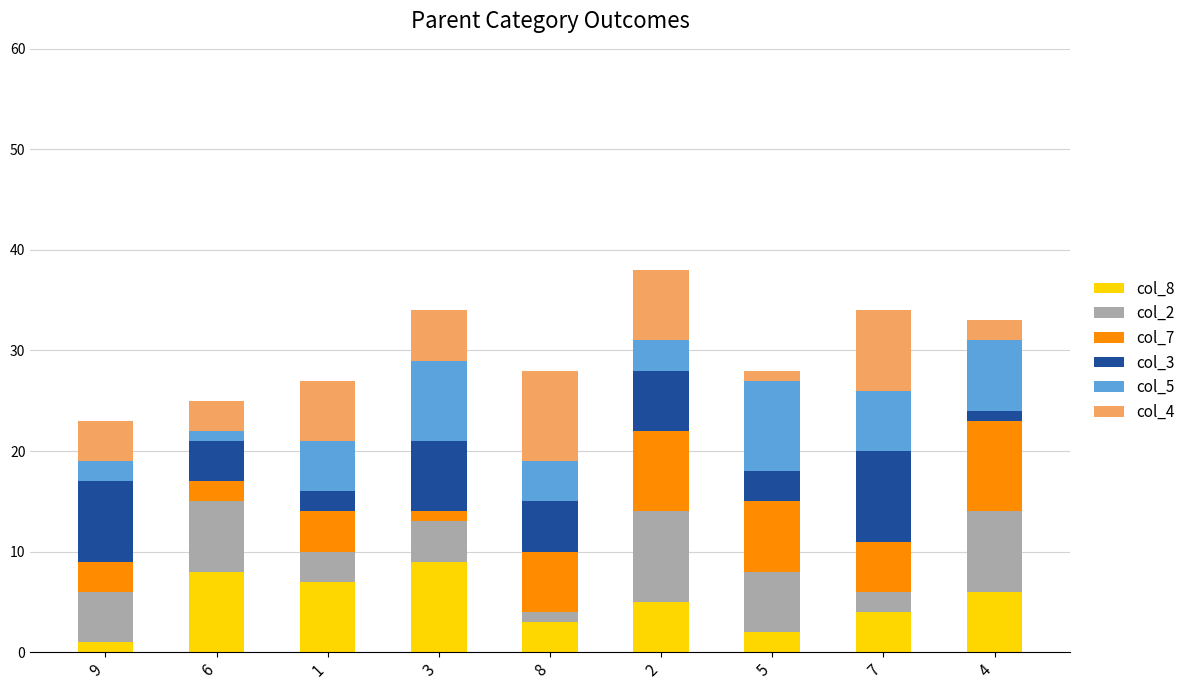

True or false: col_8 has a value of 4 at 3.

False